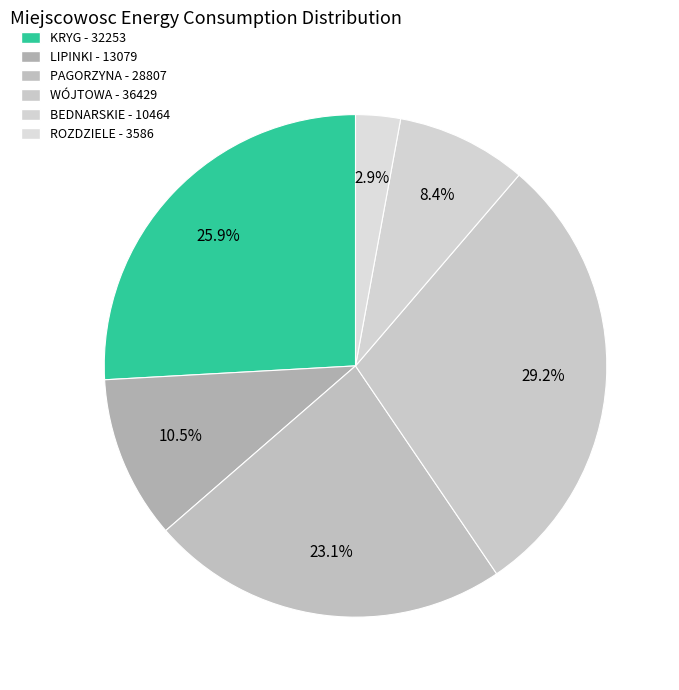

Count the number of slices in the pie.

6